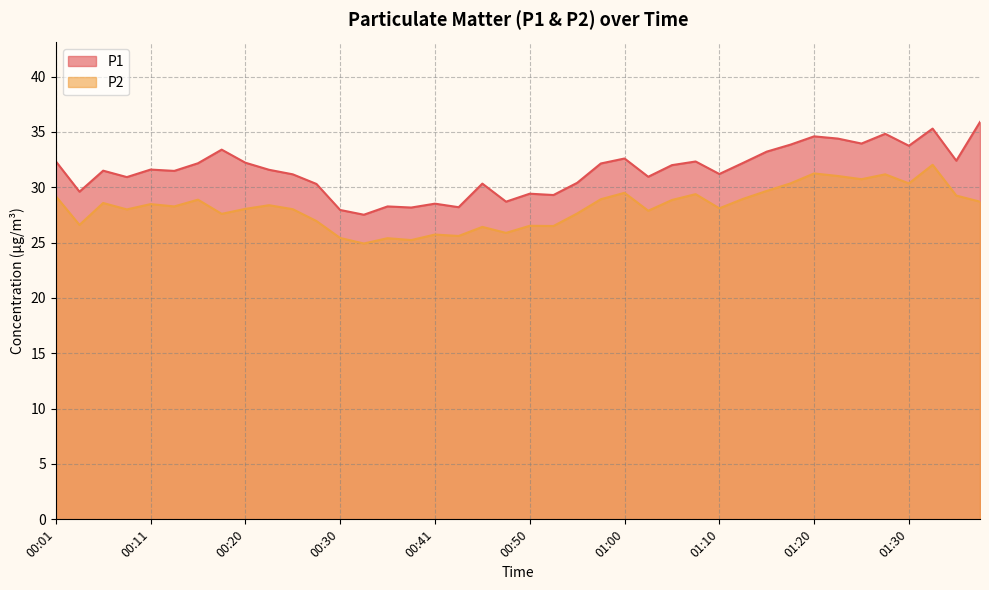

What position from the left is 00:16?

7